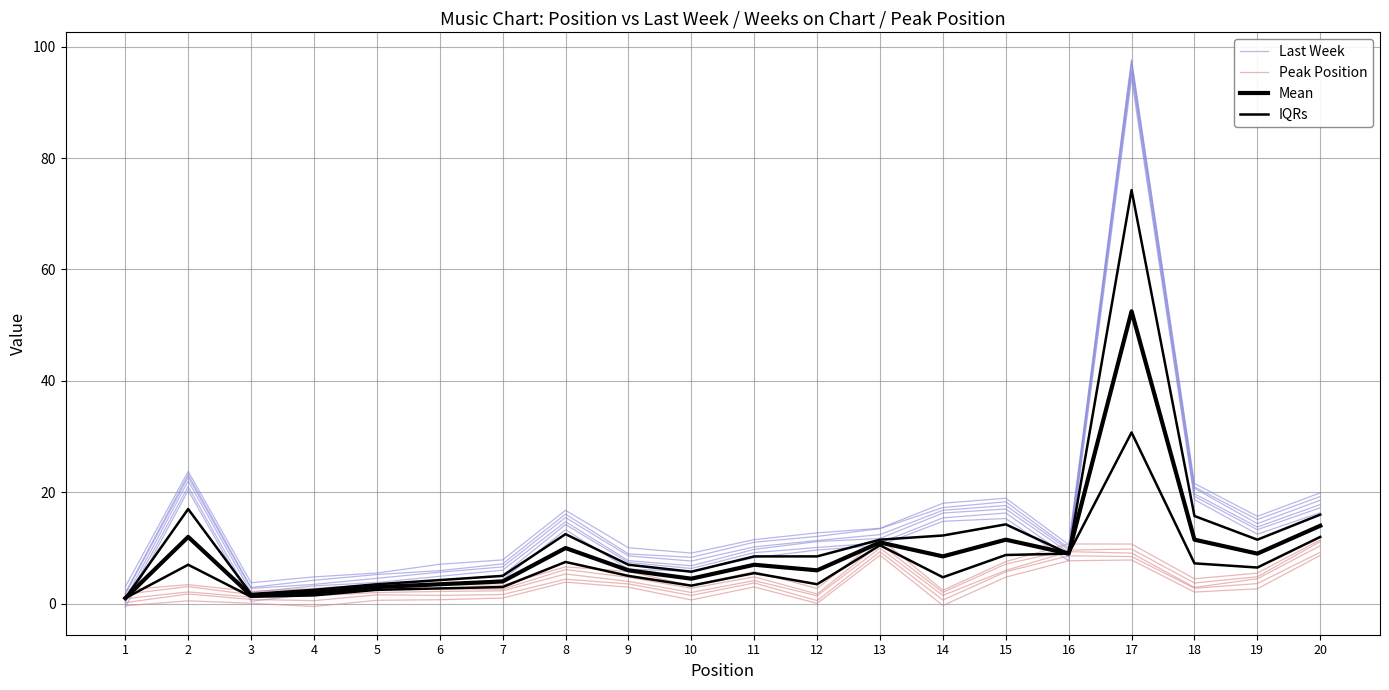

Which series has the largest range (max minus min)?

Last Week